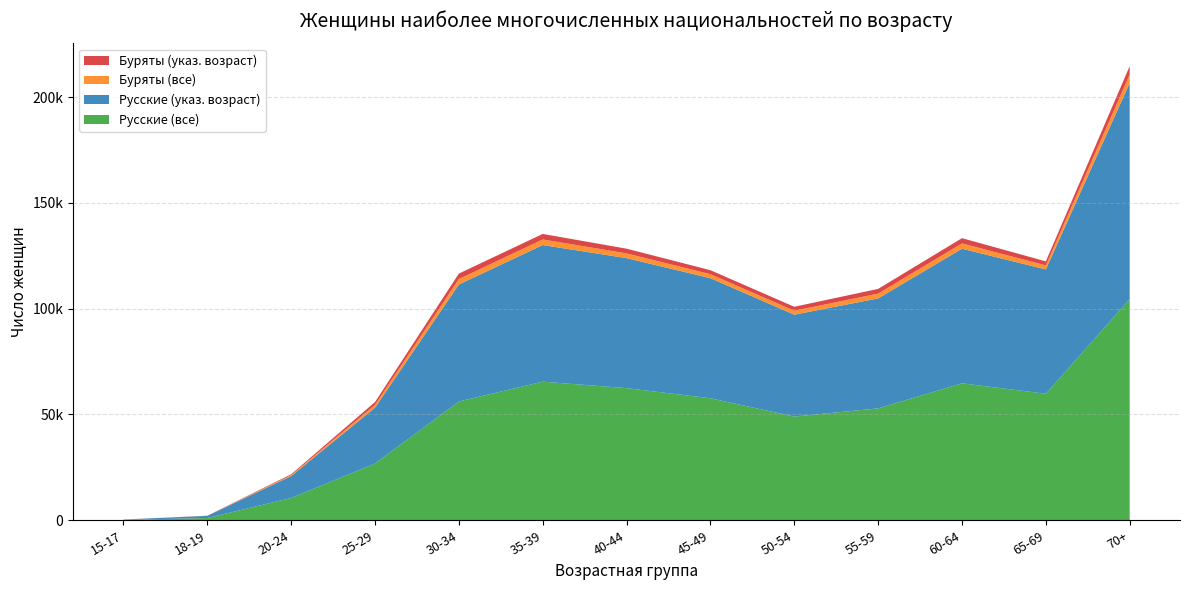

Reading left to right, what are all the values shown in this chart?

Русские (все): 15-17=192	18-19=1062	20-24=10535	25-29=26790	30-34=56126	35-39=65495	40-44=62444	45-49=57652	50-54=49004	55-59=52881	60-64=64714	65-69=59784	70+=104491
Русские (указ. возраст): 15-17=154	18-19=1028	20-24=10358	25-29=26412	30-34=55285	35-39=64557	40-44=61431	45-49=56750	50-54=48147	55-59=51952	60-64=63618	65-69=58754	70+=102135
Буряты (все): 15-17=8	18-19=39	20-24=425	25-29=1345	30-34=2589	35-39=2639	40-44=2234	45-49=1887	50-54=1871	55-59=2260	60-64=2498	65-69=1906	70+=4000
Буряты (указ. возраст): 15-17=8	18-19=37	20-24=424	25-29=1335	30-34=2573	35-39=2622	40-44=2227	45-49=1877	50-54=1862	55-59=2244	60-64=2478	65-69=1890	70+=3960